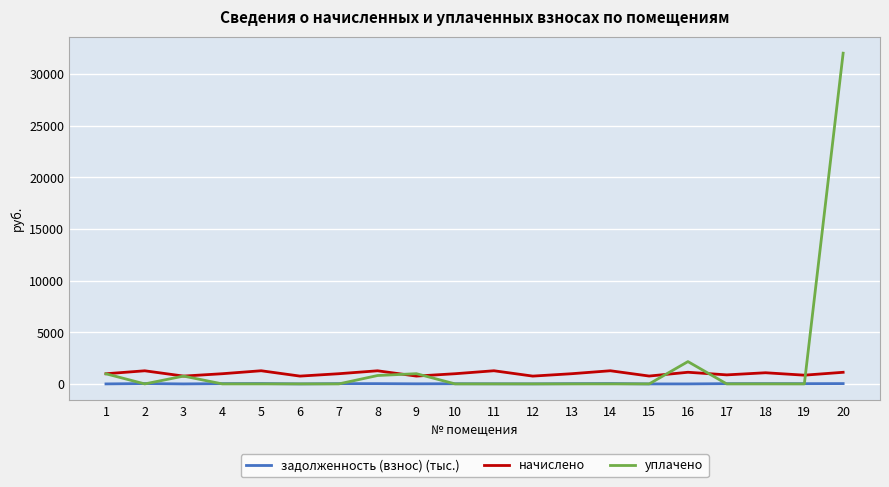

What is the maximum value for начислено?

1275.2